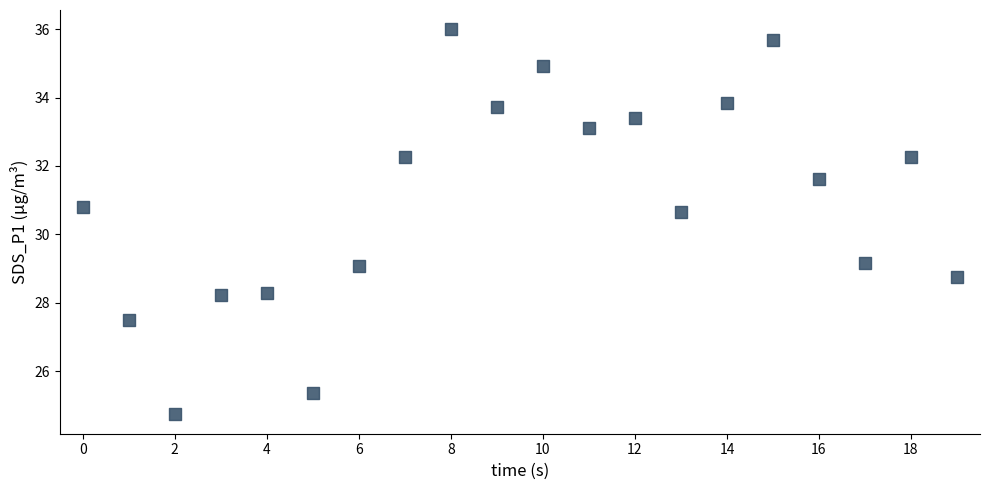

What is the range of Y values (max minus min)?

11.3